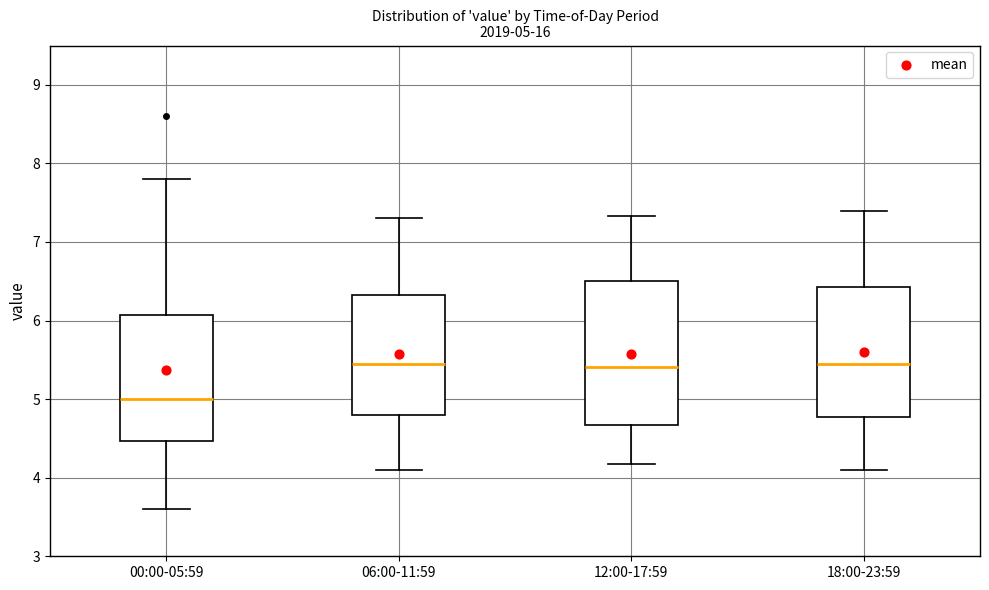

Which box has the lowest median line?

00:00-05:59